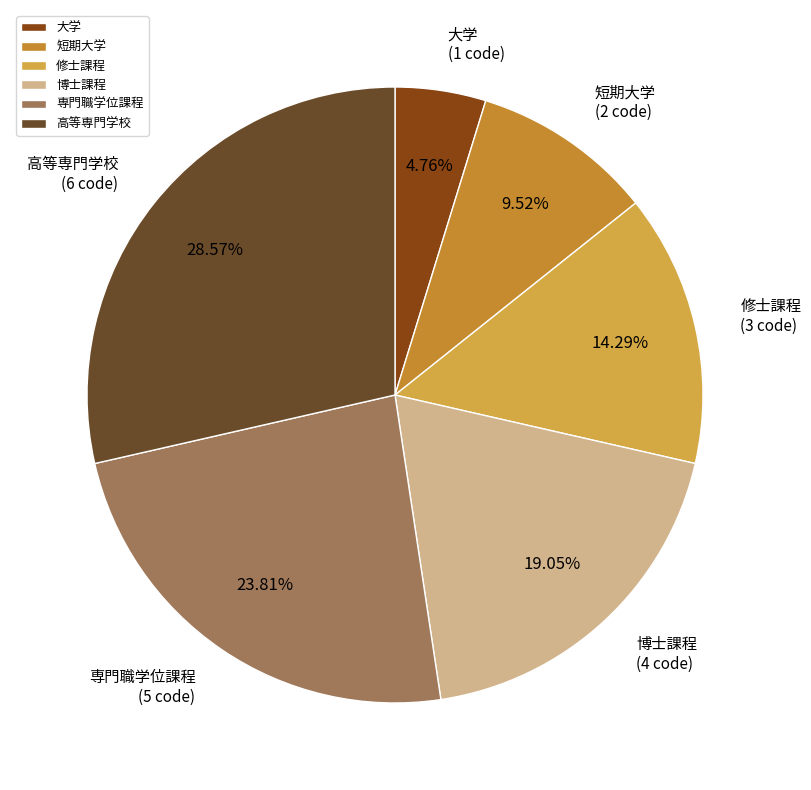

The 専門職学位課程 slice represents 17% of the pie. True or false?

False